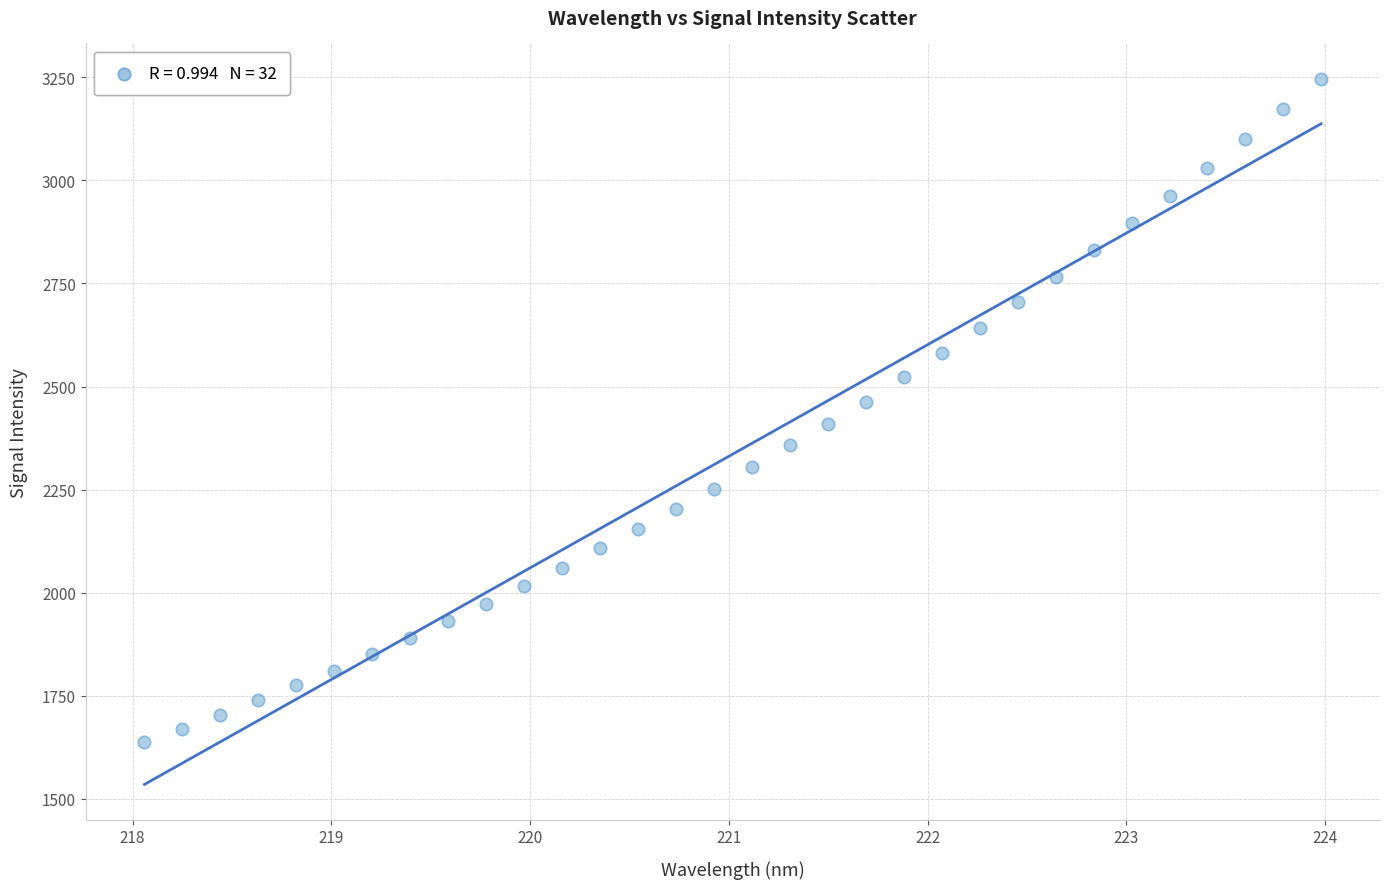

What is the range of Y values (max minus min)?

1608.8